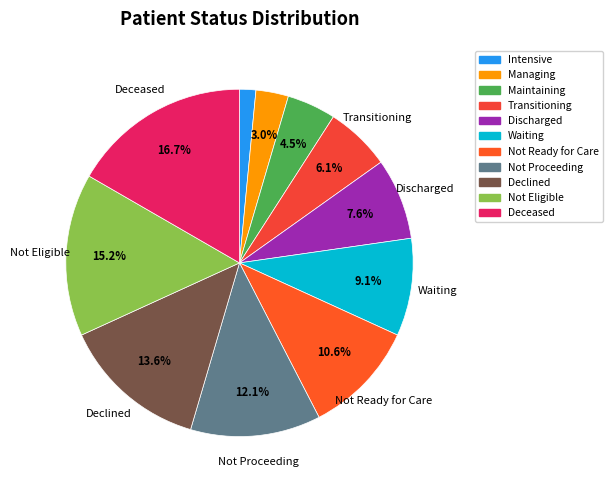

How many segments does this pie chart have?

11